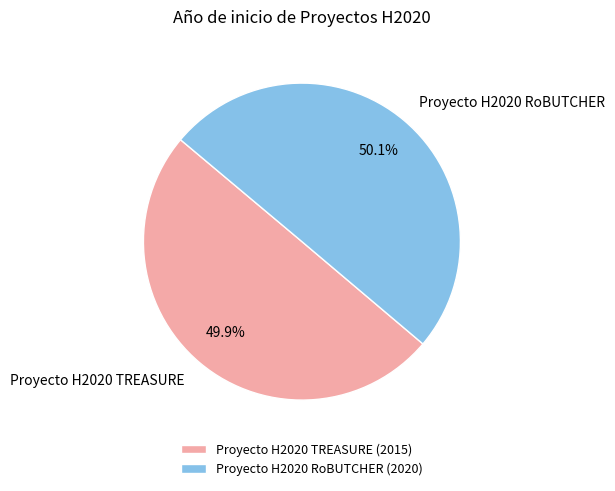

How many segments does this pie chart have?

2